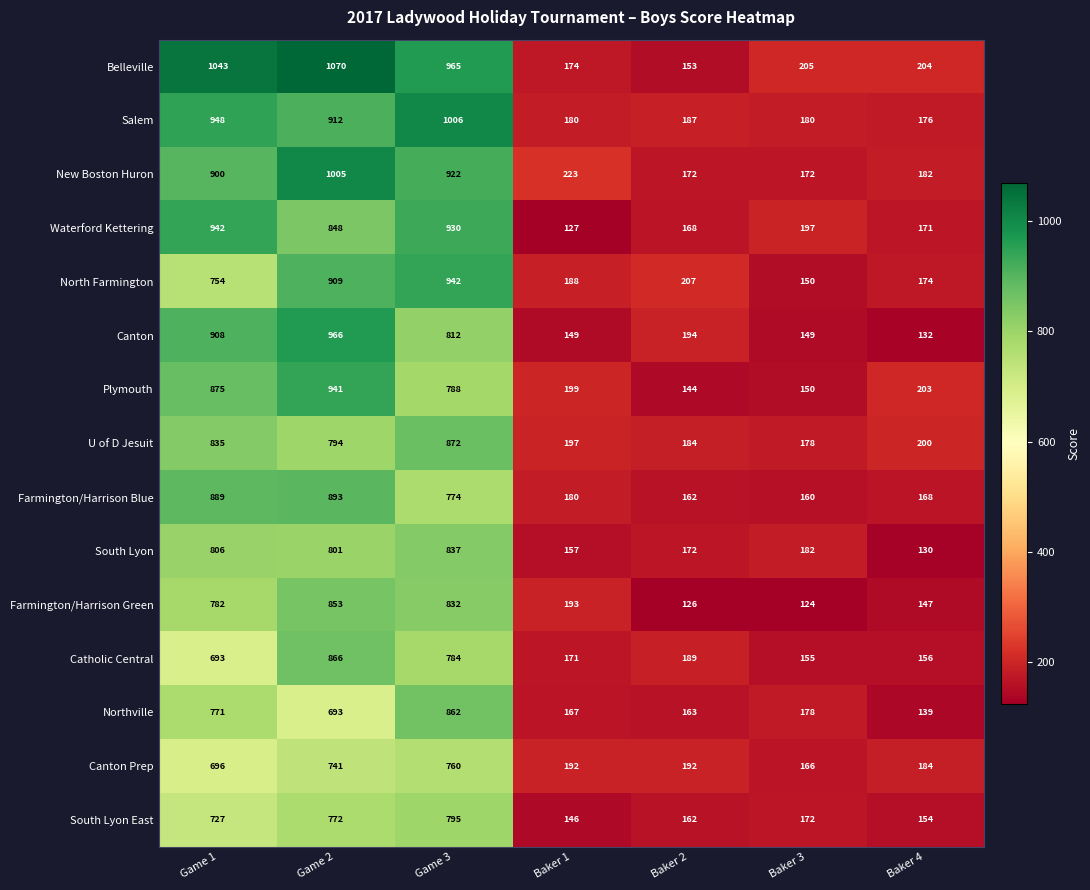

What is the maximum value for South Lyon?

837